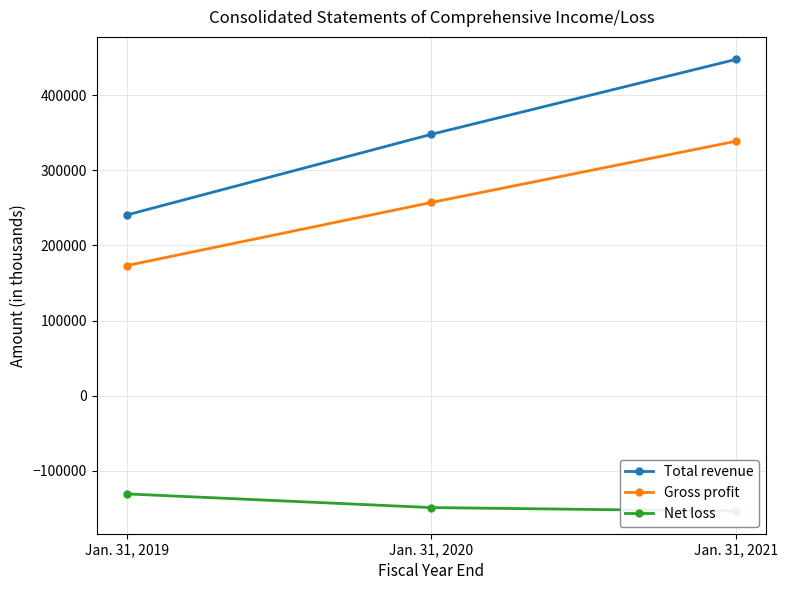

What is the value of the Total revenue point at the 1st from the left?

240642